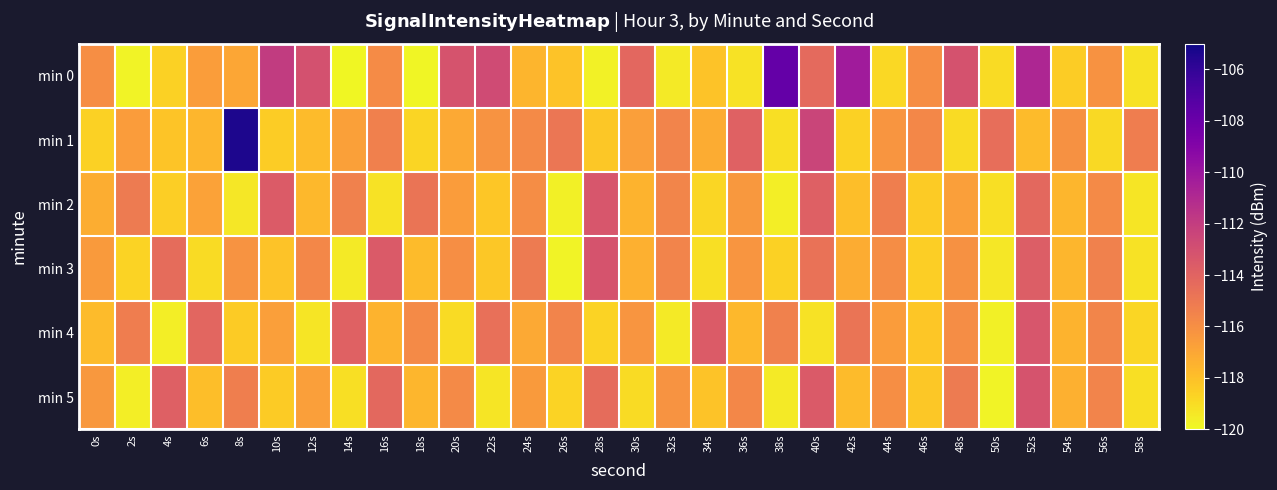

Count the number of categories in the chart.

30